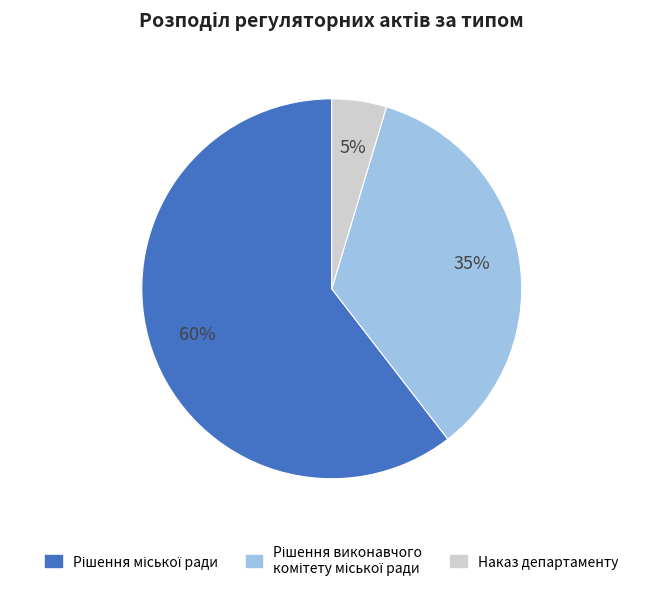

How many slices are in this pie chart?

3